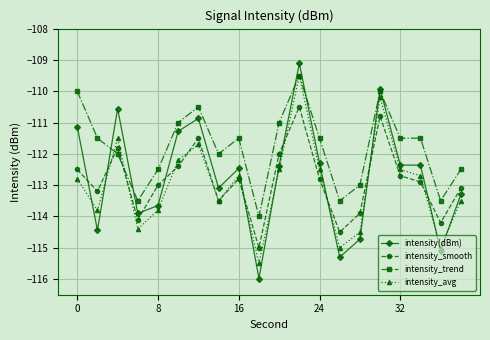

What is the value of the intensity_smooth point at the 3rd from the left?

-111.8